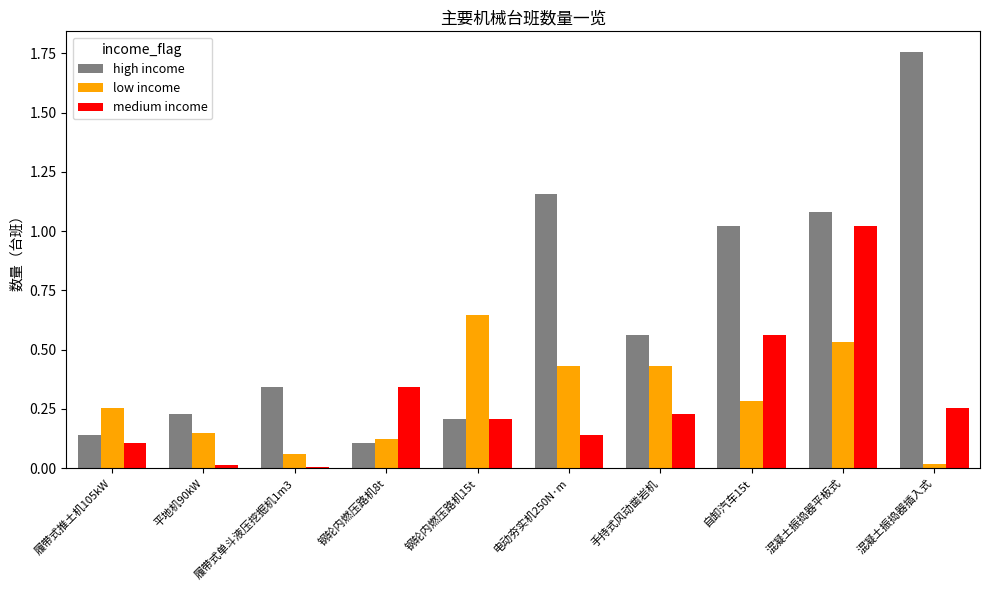

The value of low income at 自卸汽车15t is 0.5. True or false?

False